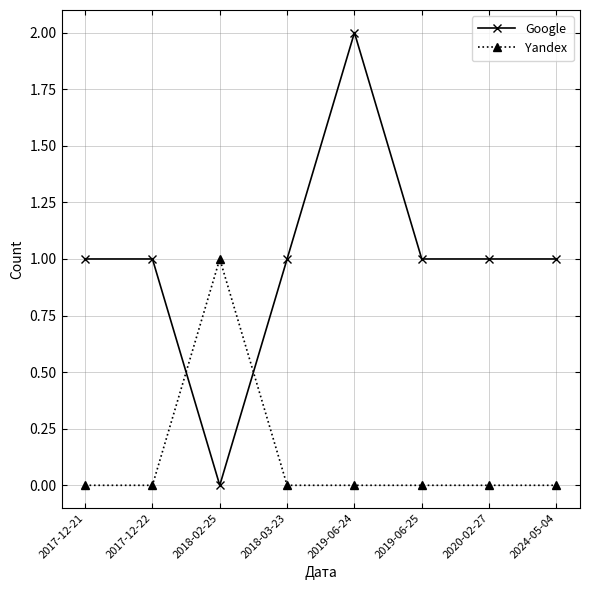

How many times do Yandex and Google cross each other?

2